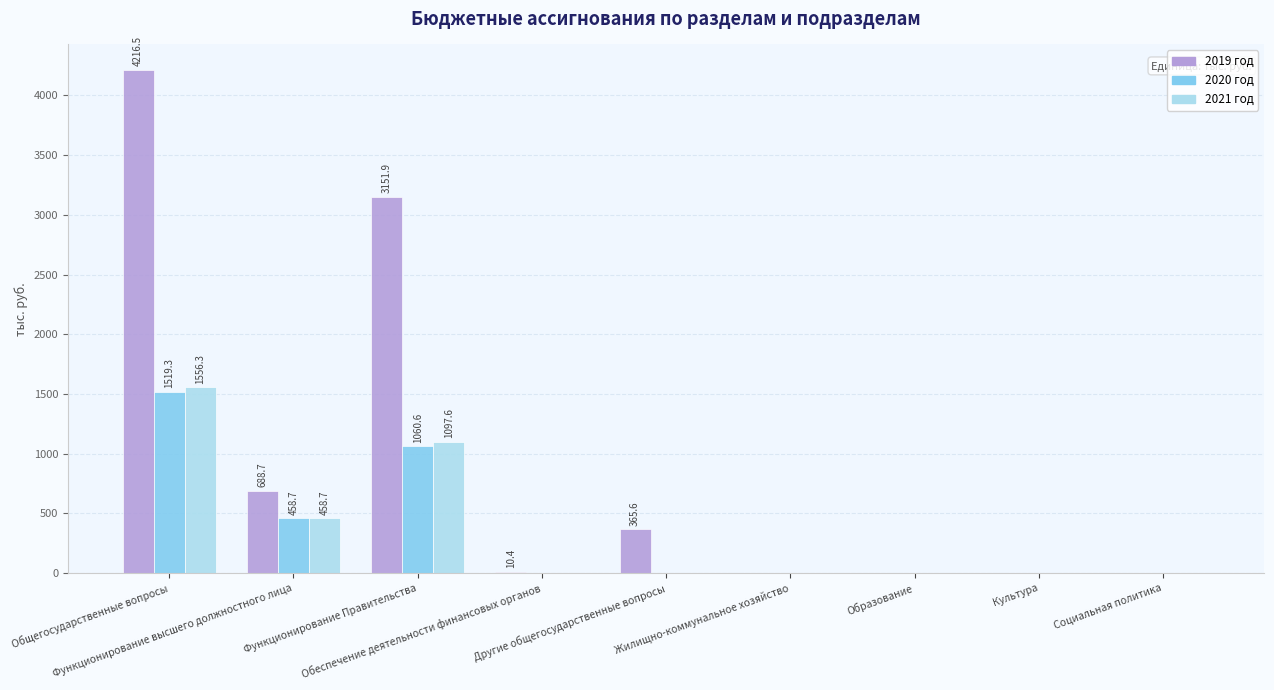

What is the greatest value displayed?

4216.5